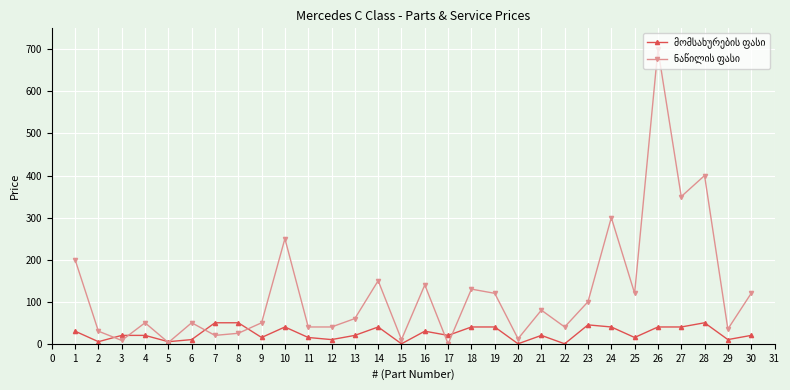

Which label corresponds to the largest value in the chart?

26